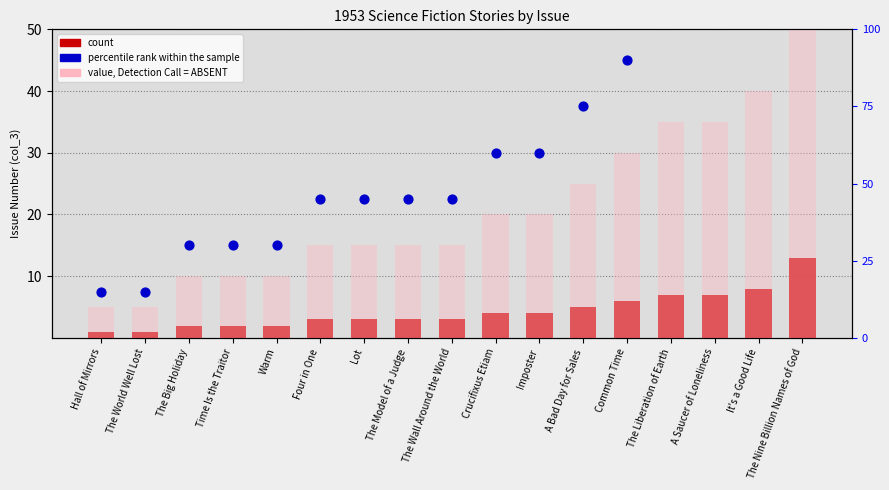

Is the value of percentile rank within the sample at Common Time greater than the value of value, Detection Call = ABSENT at Crucifixus Etiam?

Yes